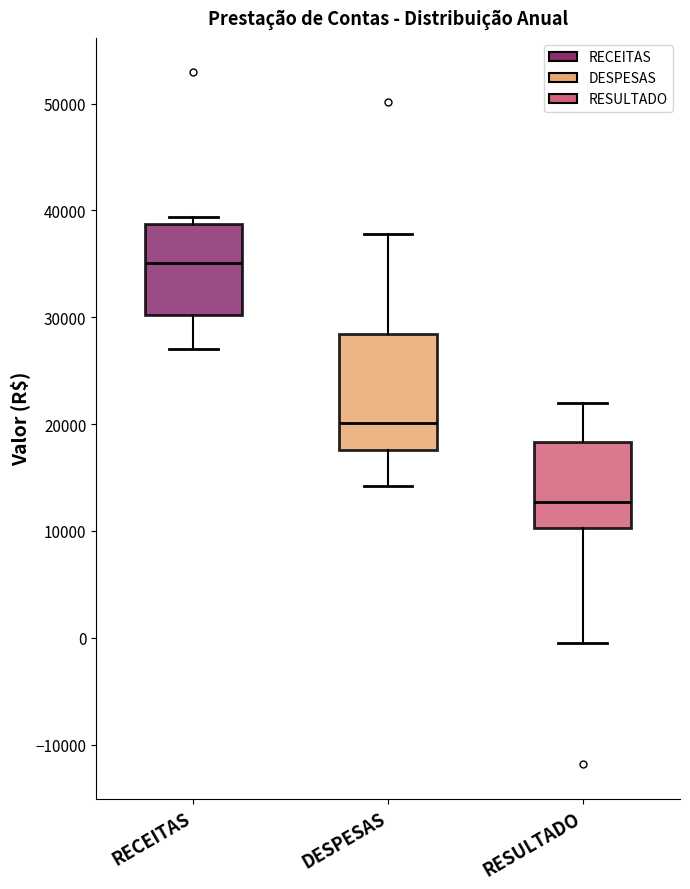

Reading left to right, read every box against the y-axis: the position of its median line, the range the box covers, and the ends of its whiskers. The values are not printed on the chart, so give them approximately, as read against the axis.

RECEITAS: median 35000, box 30000 to 39000, whiskers 27000 to 39000 (just above the box's upper edge)
DESPESAS: median 20000, box 18000 to 28000, whiskers 14000 to 38000
RESULTADO: median 13000, box 10000 to 18000, whiskers -1000 to 22000